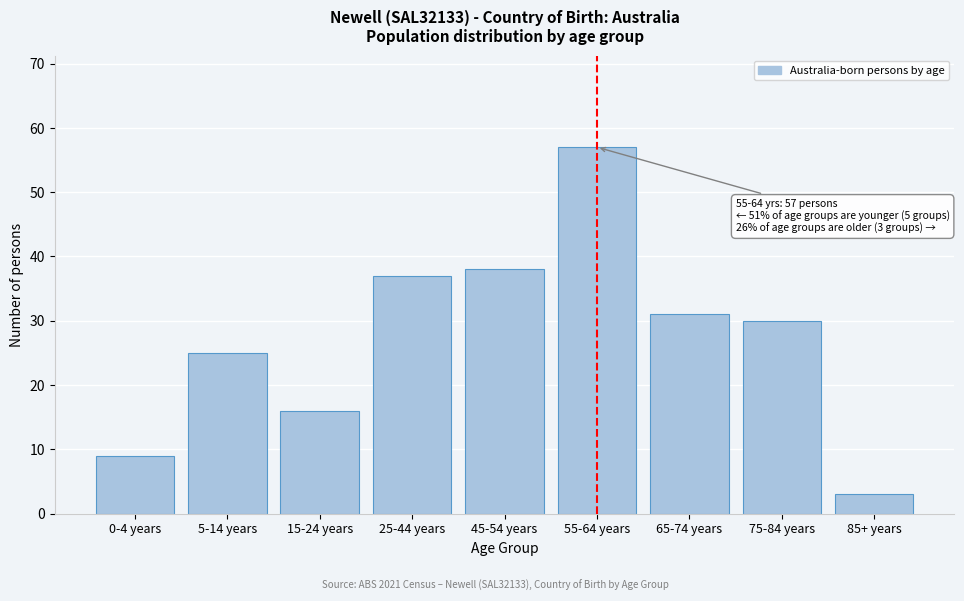

Reading left to right, extract all data points from this chart.

9	25	16	37	38	57	31	30	3